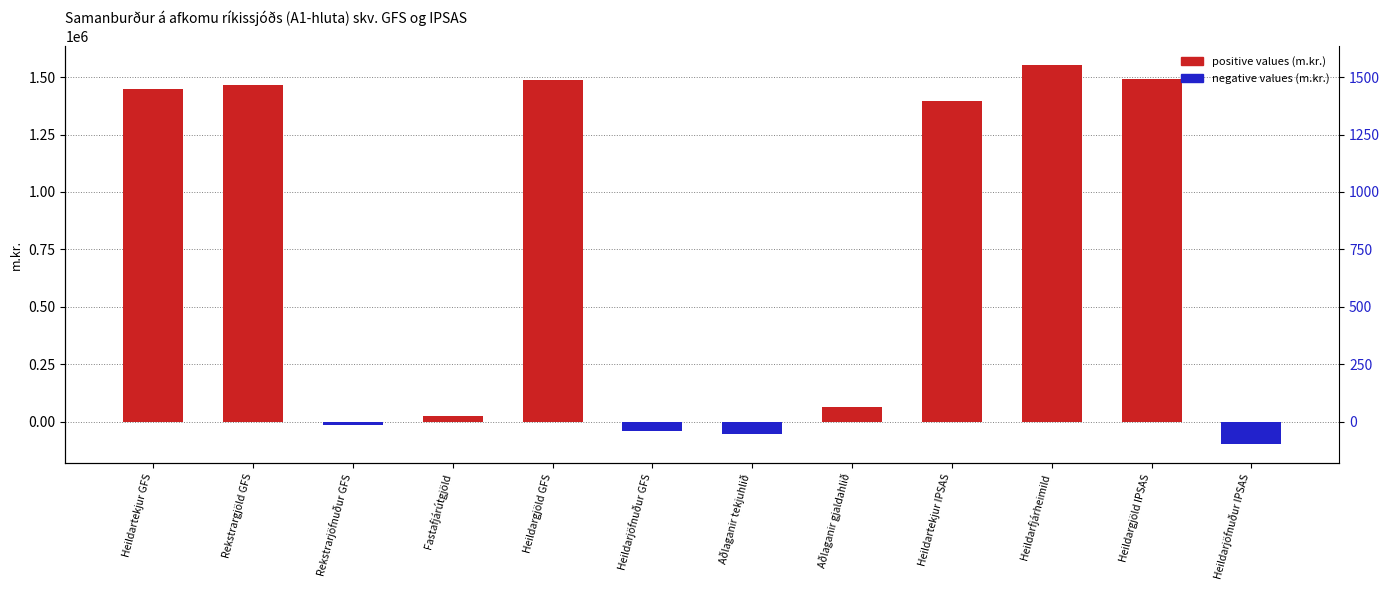

What is the label of the 7th bar from the left?

Aðlaganir tekjuhlið